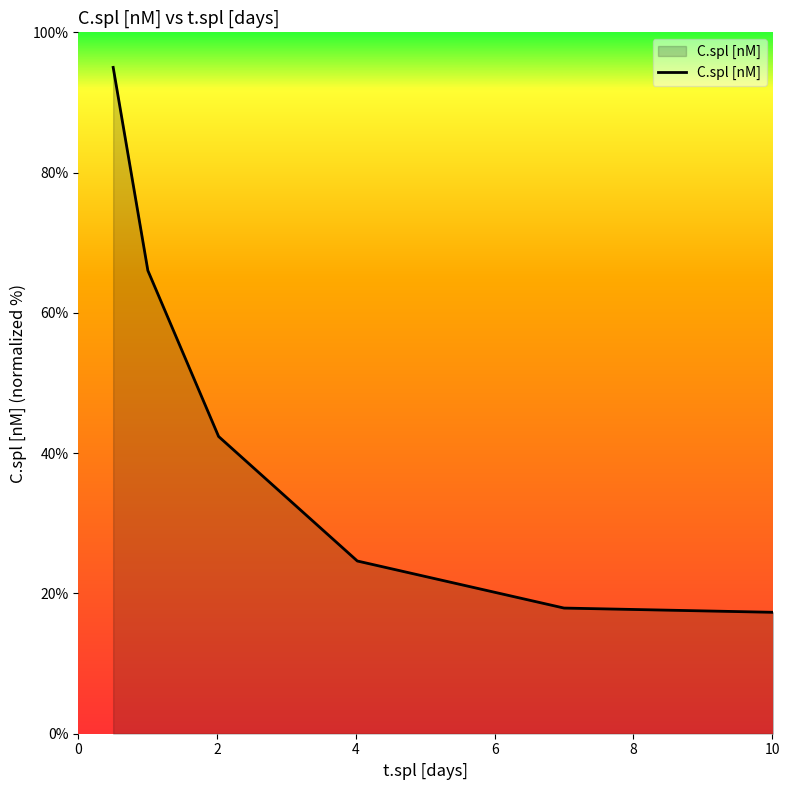

What is the minimum value shown in the chart?

17.3